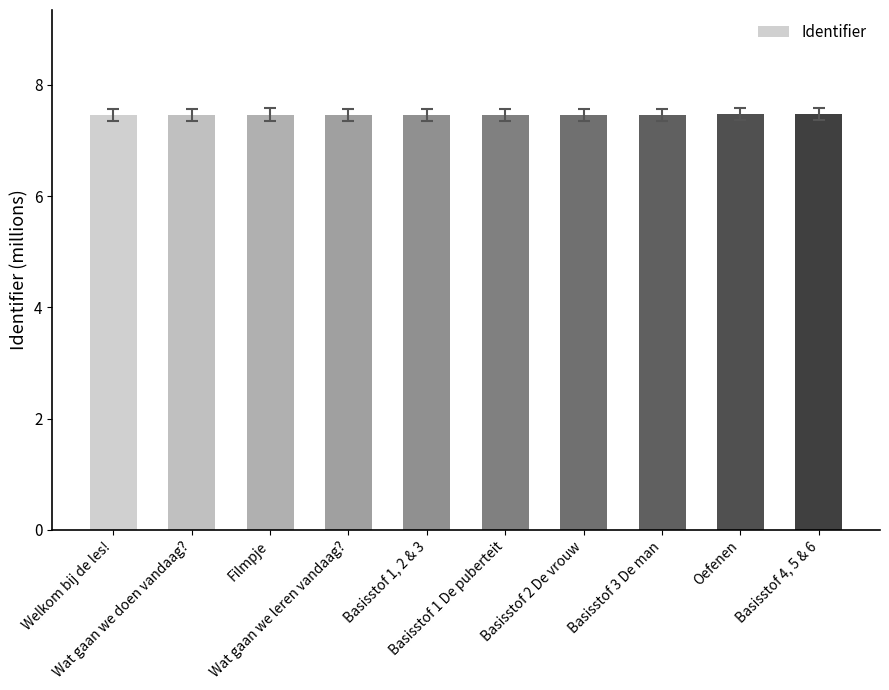

The value at Oefenen is 7.5. True or false?

True